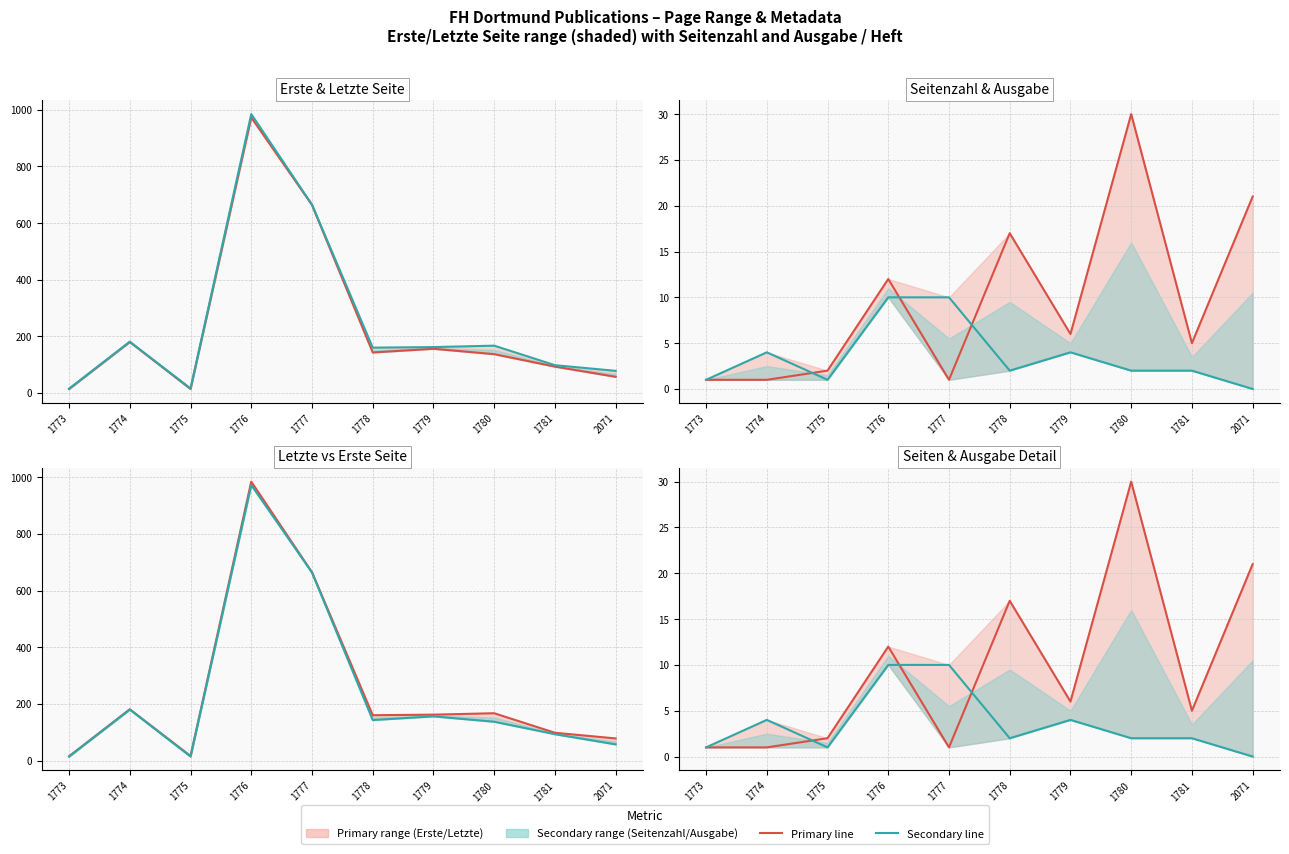

At which label is Seitenzahl (2) (line) closest to 15?

1778